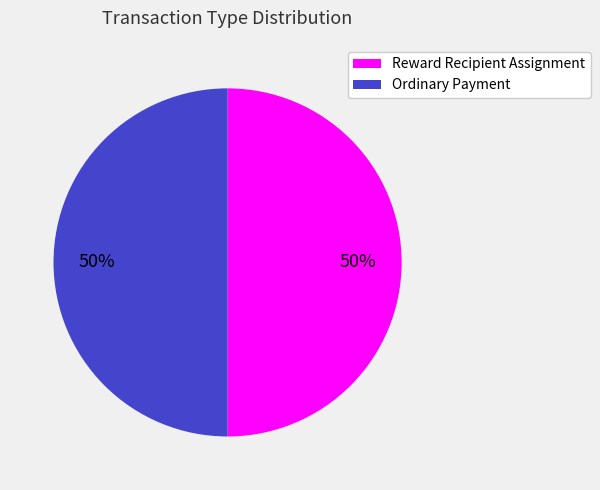

The Reward Recipient Assignment slice represents 50% of the pie. True or false?

True